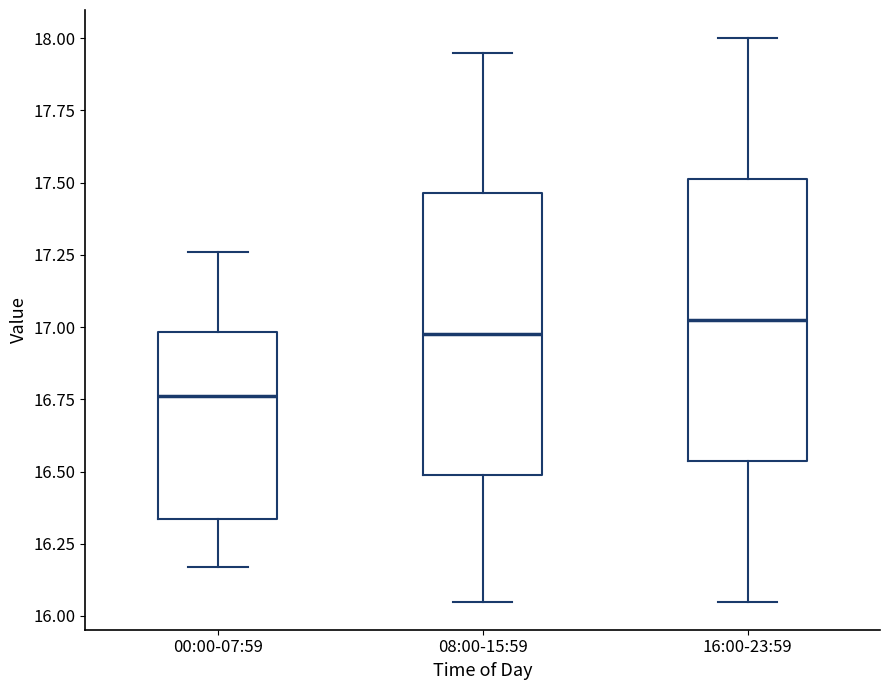

Where is the lower edge of the box for 00:00-07:59 on the y-axis? The values are not printed on the chart, so give them approximately, as read against the axis.

16.35